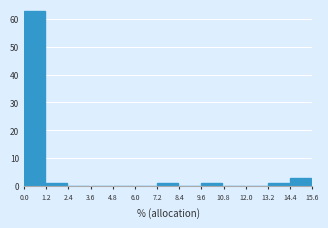

Reading left to right, transcribe this chart: for each bar, give the range it covers on the x-axis and its height. The values are not printed on the chart, so give them approximately, as read against the axis.

0.0 to 1.2: 63
1.2 to 2.4: 1
2.4 to 3.6: 0
3.6 to 4.8: 0
4.8 to 6.0: 0
6.0 to 7.2: 0
7.2 to 8.4: 1
8.4 to 9.6: 0
9.6 to 10.8: 1
10.8 to 12.0: 0
12.0 to 13.2: 0
13.2 to 14.4: 1
14.4 to 15.6: 3